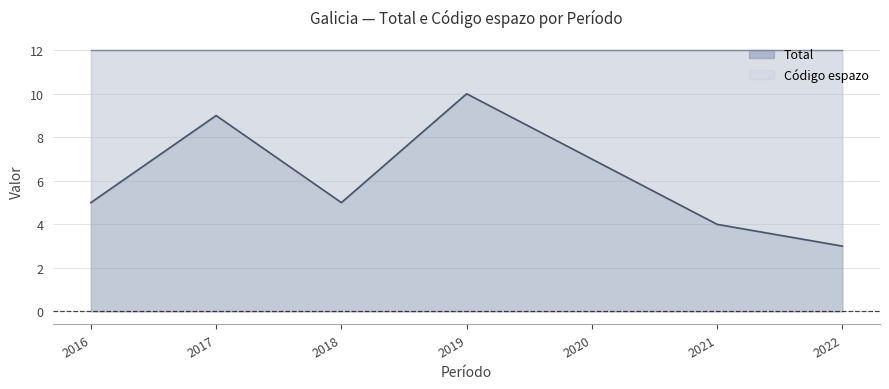

What is the difference between the maximum and second lowest values?

6